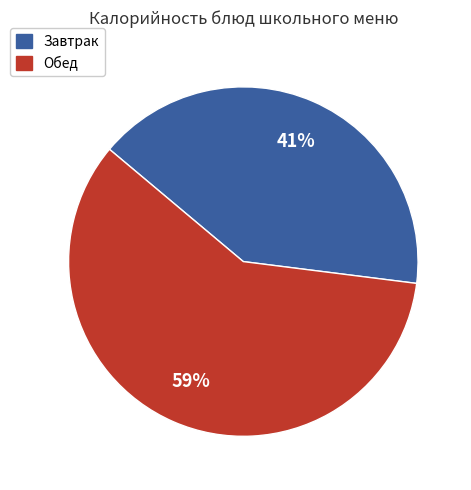

To the nearest percent, what is the difference between the largest and smallest slice percentages?

18%